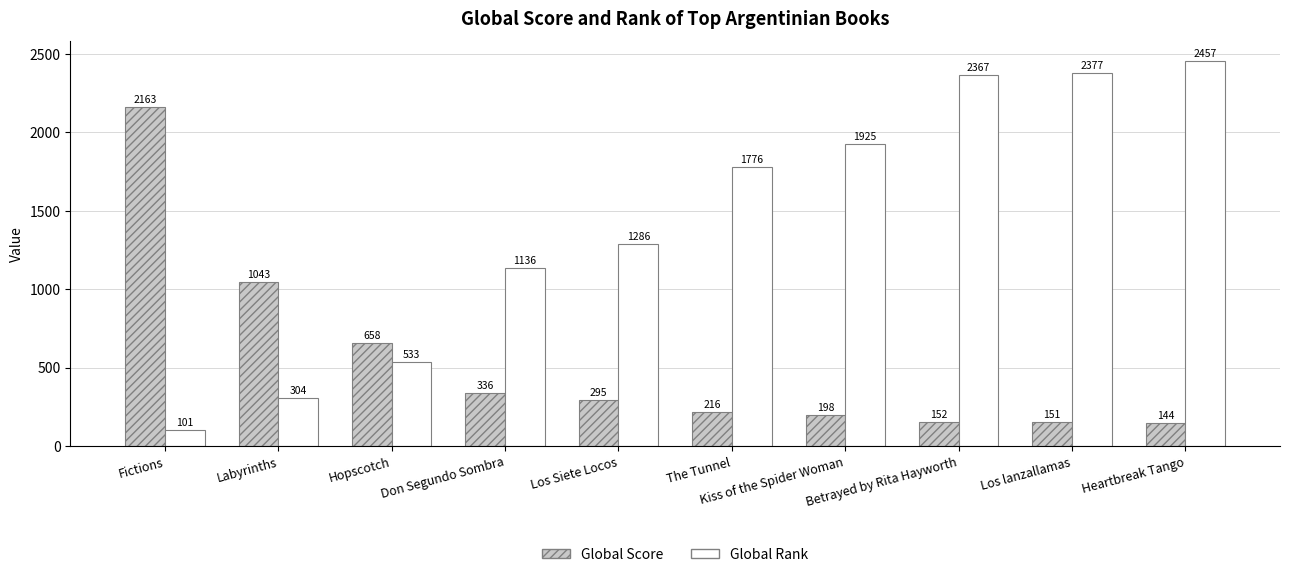

Which series has the largest total across all categories?

Global Rank